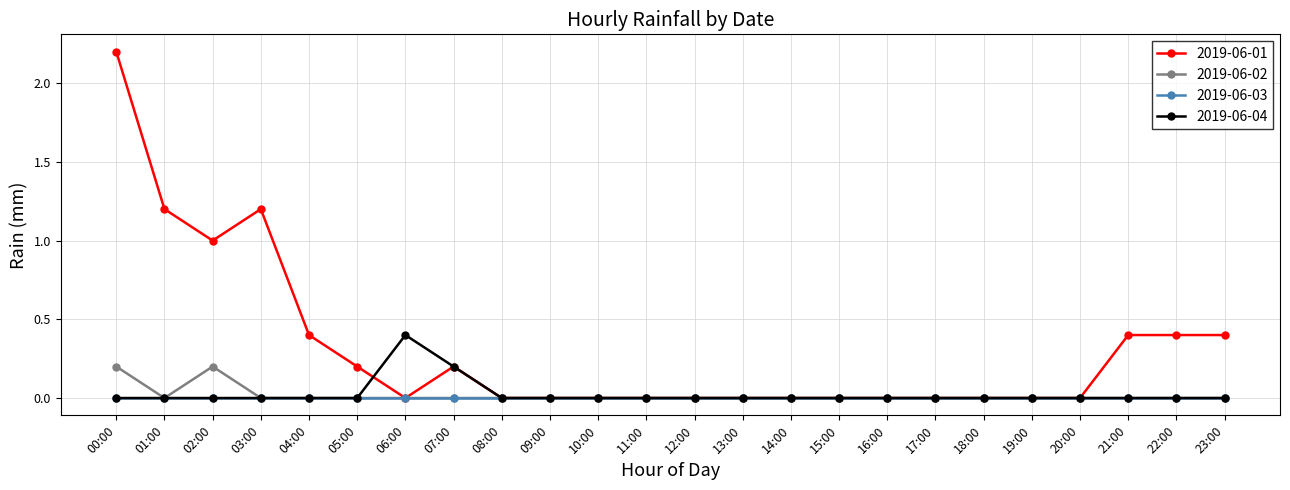

What are all the series names shown in the legend?

2019-06-01, 2019-06-02, 2019-06-03, 2019-06-04